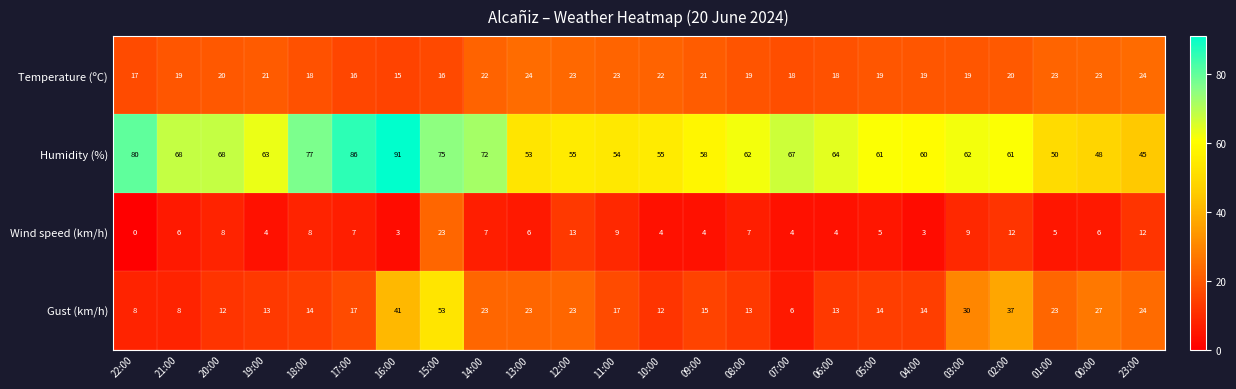

What is the difference between the highest and lowest values at 19:00?

59